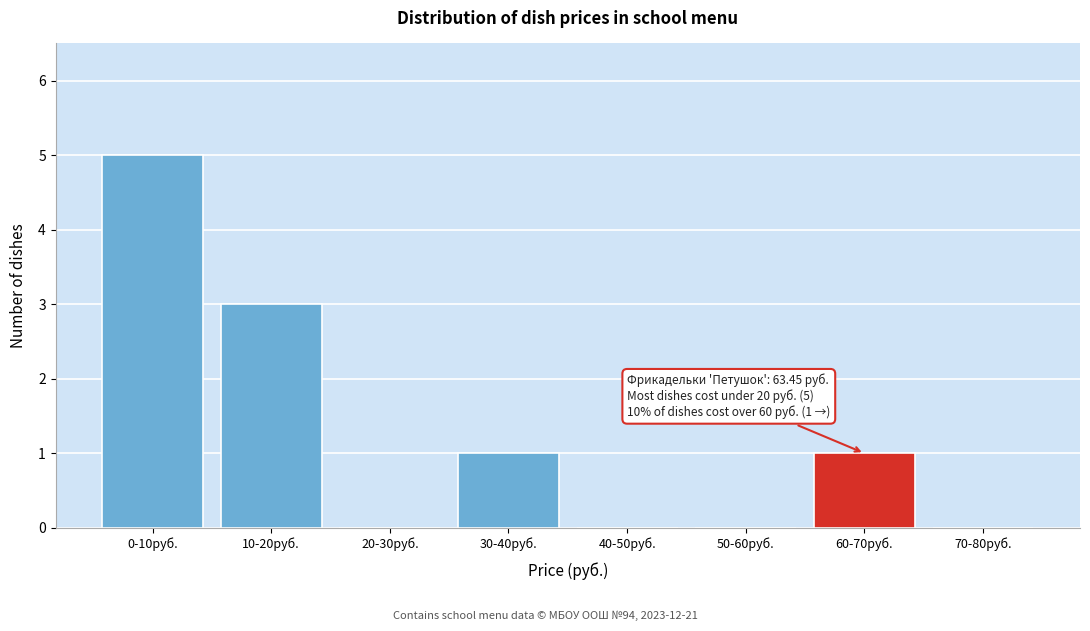

Reading left to right, transcribe all the data shown in this chart.

0-10руб.=5	10-20руб.=3	20-30руб.=0	30-40руб.=1	40-50руб.=0	50-60руб.=0	60-70руб.=1	70-80руб.=0